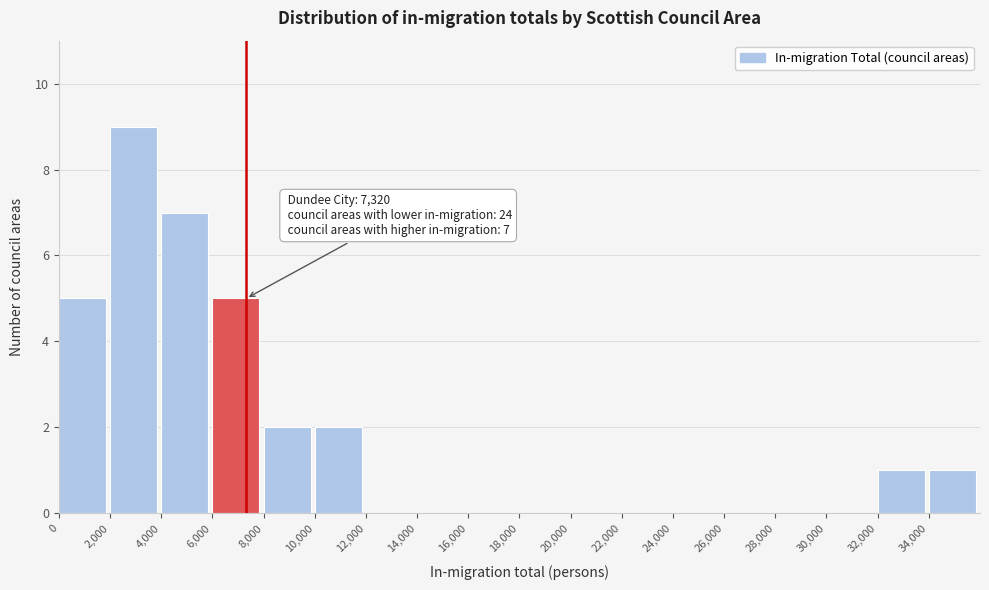

Which range on the x-axis has the tallest bar?

2000 to 4000